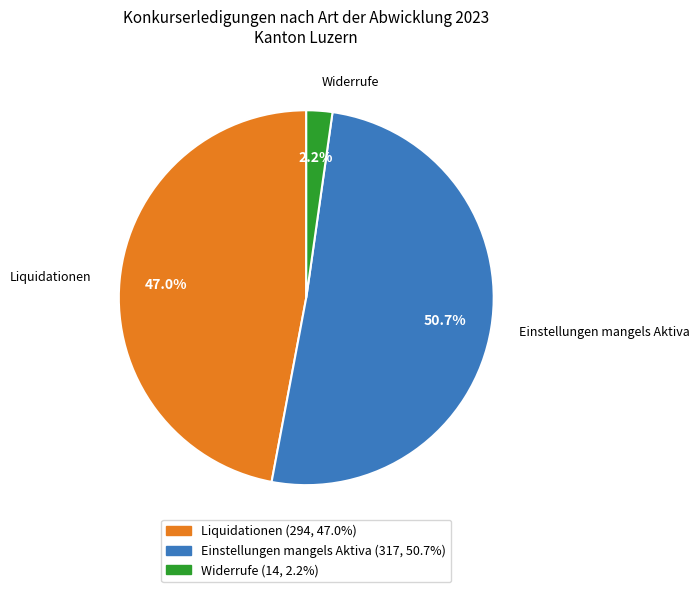

Rank the categories by value from lowest to highest.

Widerrufe, Liquidationen, Einstellungen mangels Aktiva